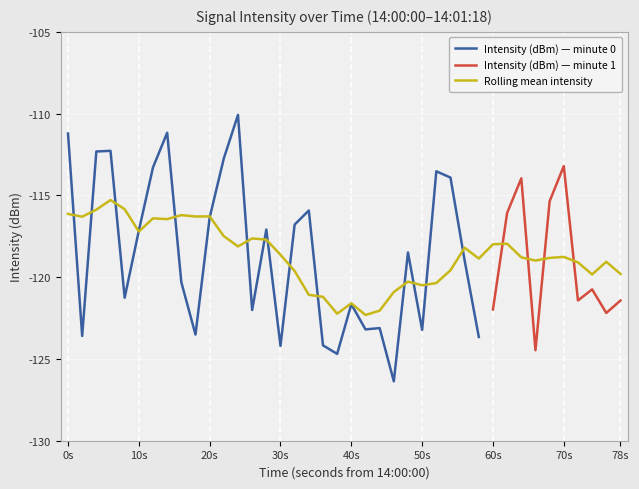

Where does the Intensity (dBm) — minute 0 series first go above -118?

0s